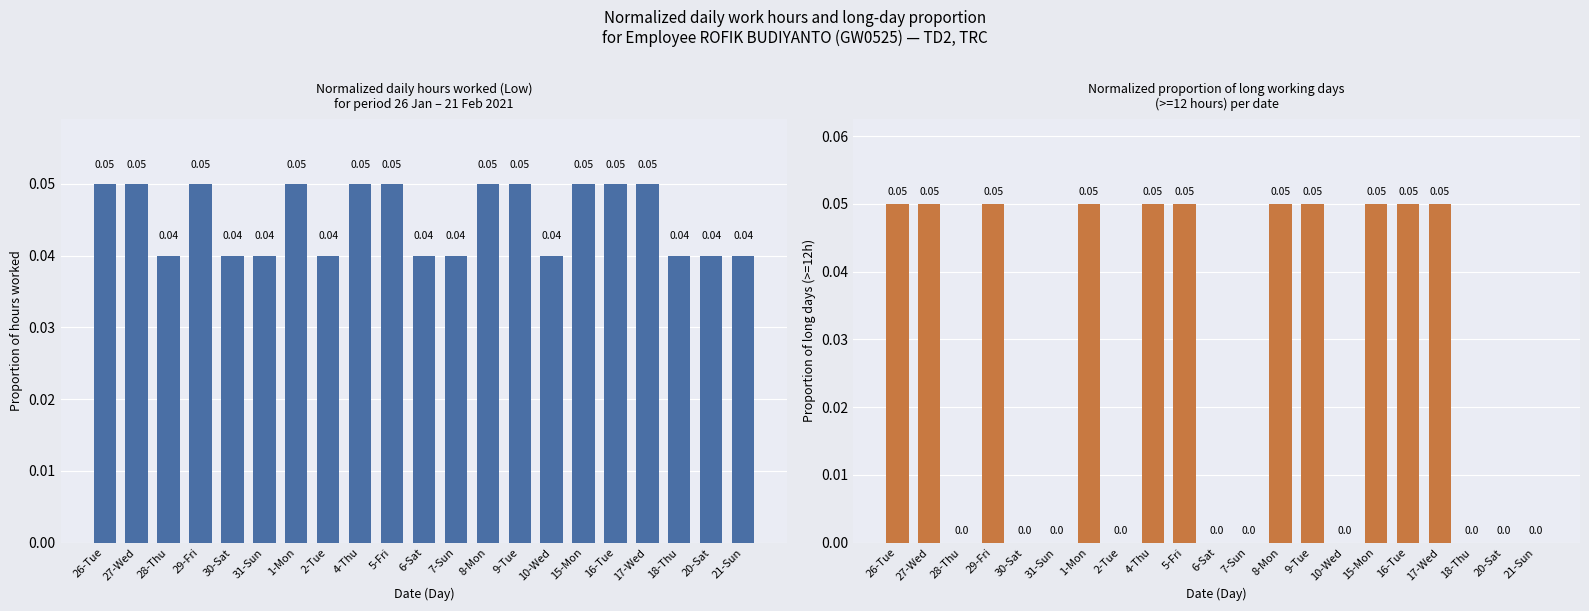

True or false: Hours Worked (Low) has a value of 0.0 at 31-Sun.

False